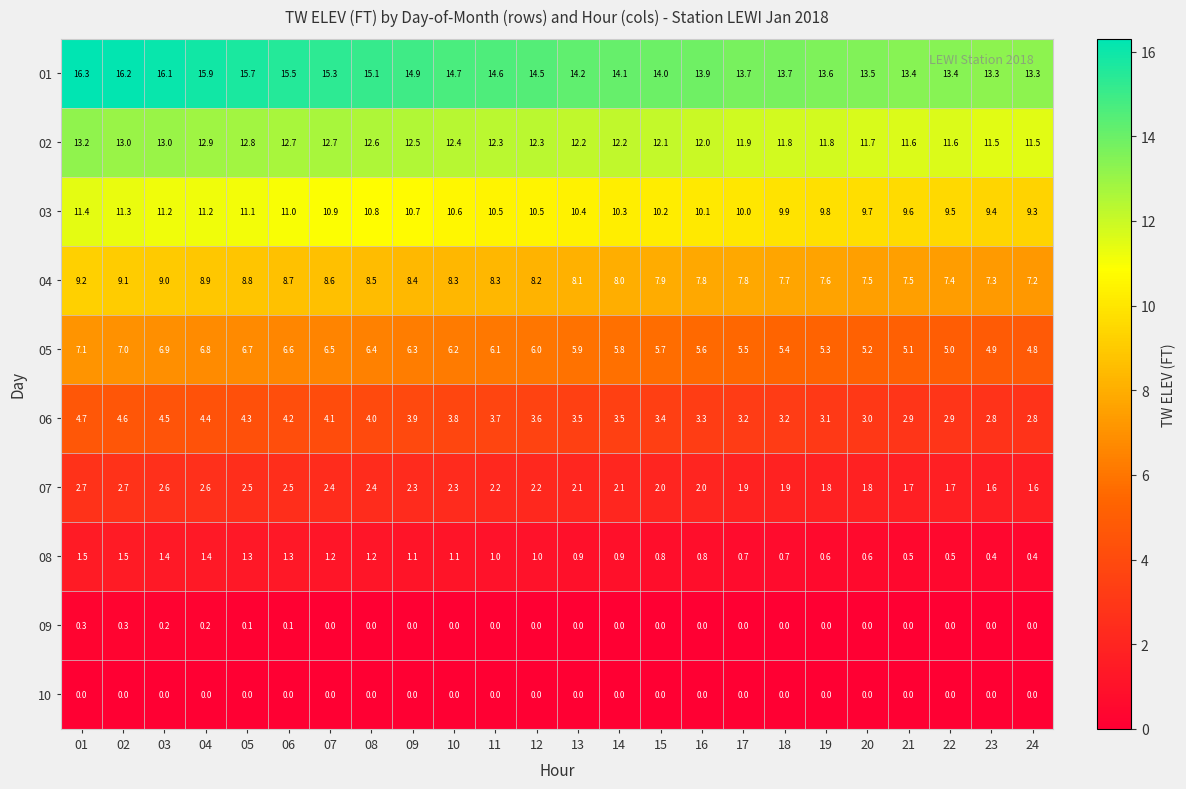

True or false: 02 has a value of 13.2 at 01.

True